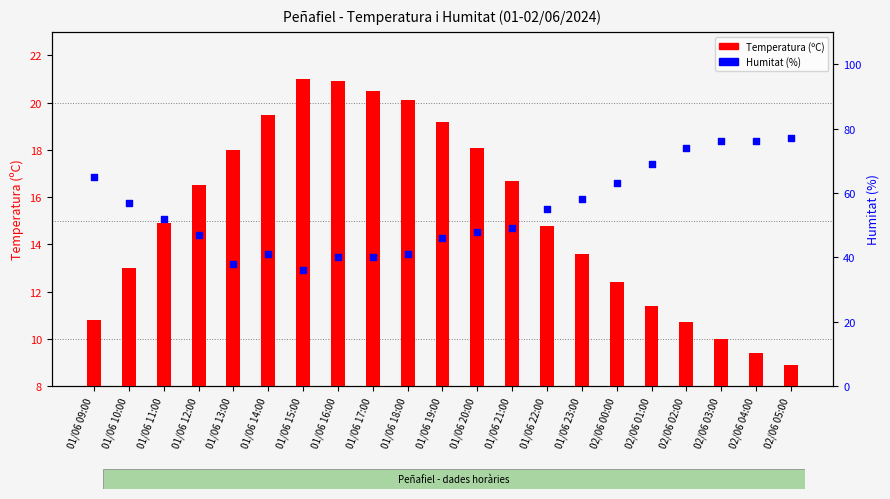

At which category is the sum across all series the highest?

02/06 03:00